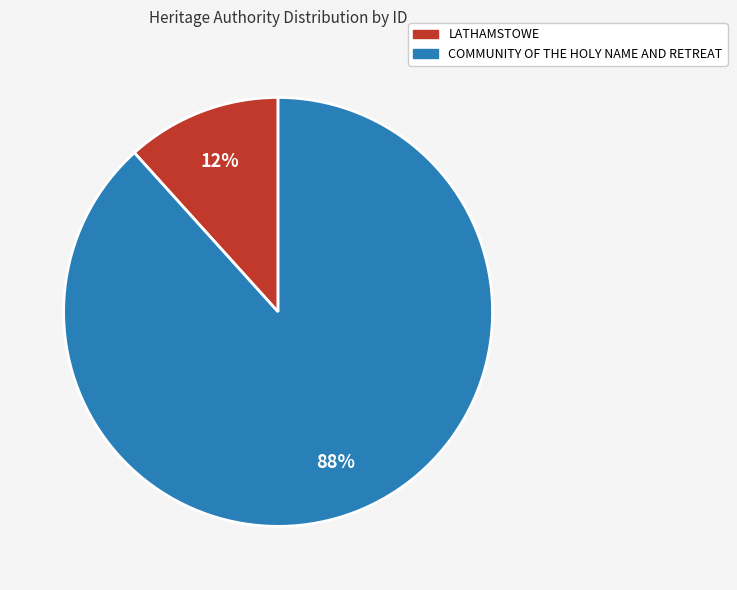

Which has a higher value, LATHAMSTOWE or COMMUNITY OF THE HOLY NAME AND RETREAT?

COMMUNITY OF THE HOLY NAME AND RETREAT